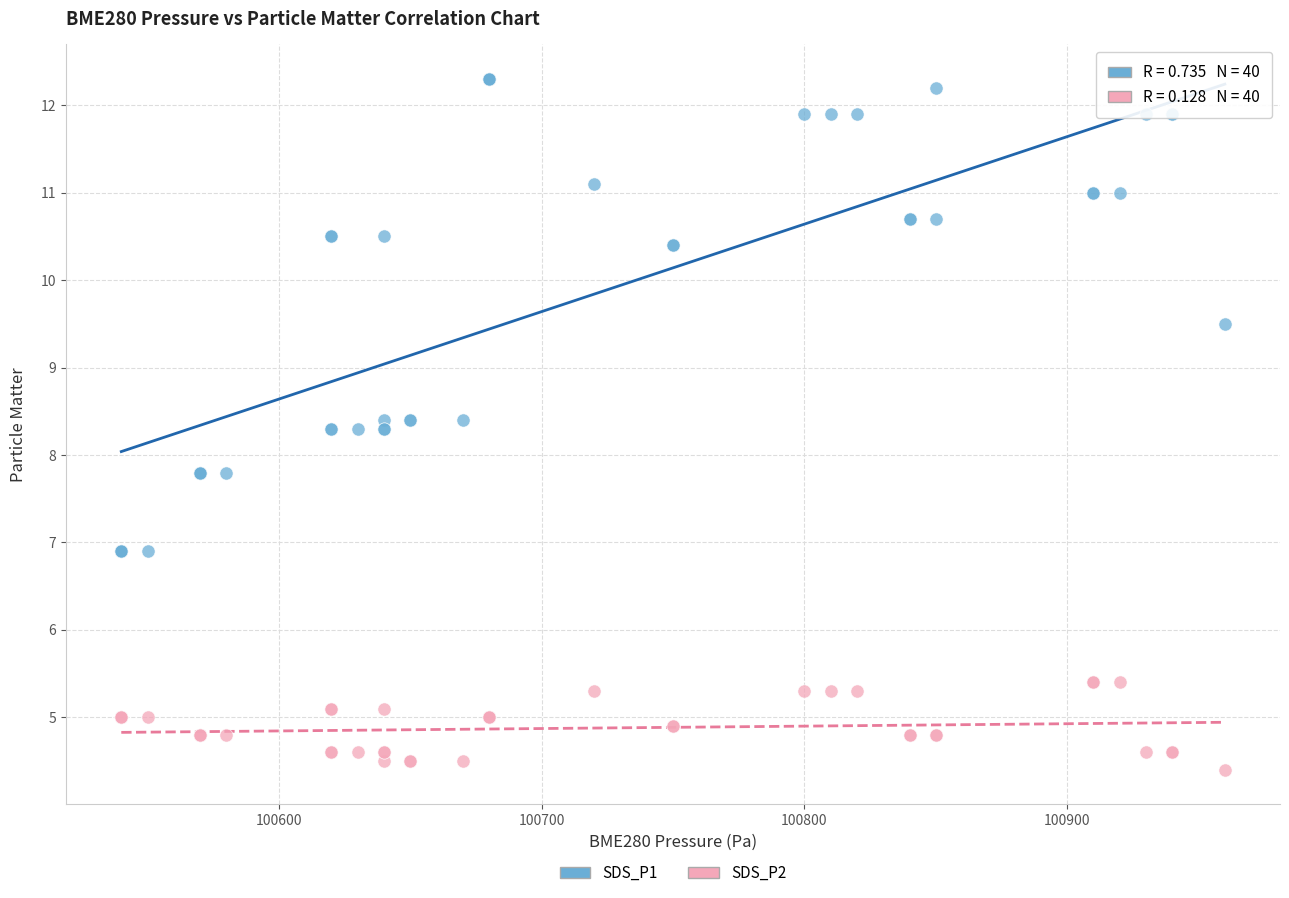

In the SDS_P2 series, what Y value is closest to 4?

4.4